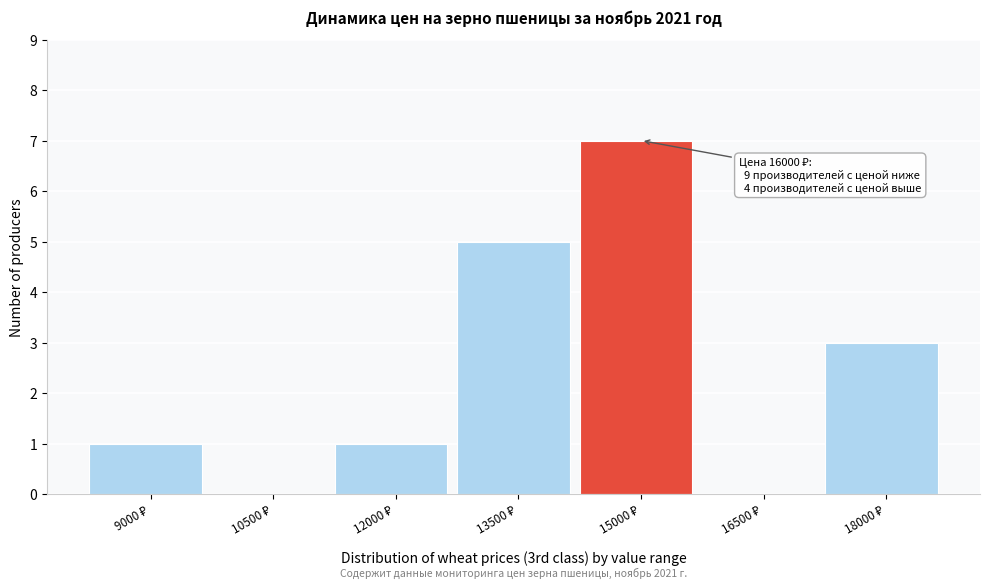

What is the sum of all values?

17